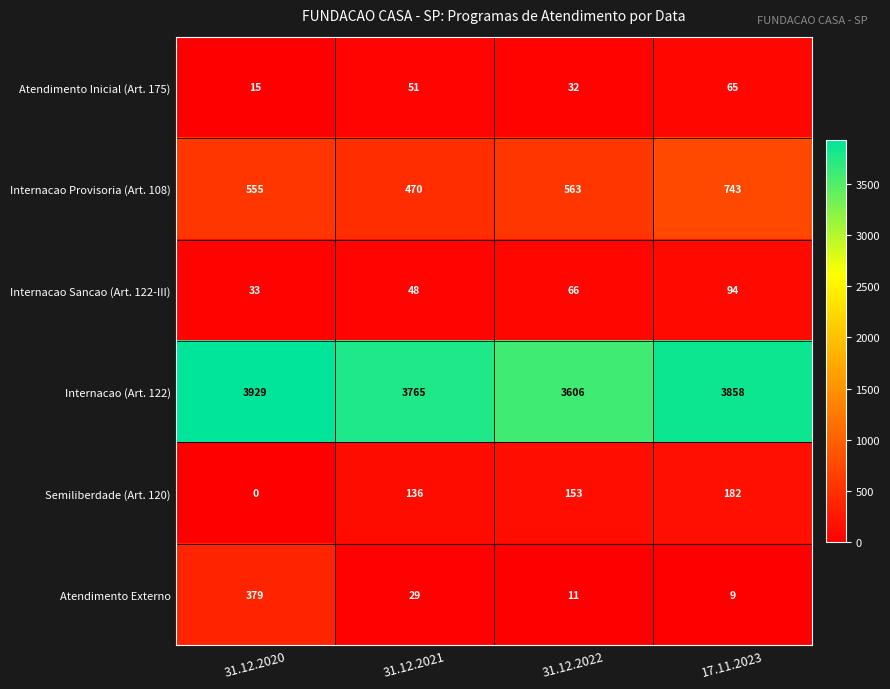

What is the sum of the Internacao (Art. 122) values at 17.11.2023 and 31.12.2022?

7464